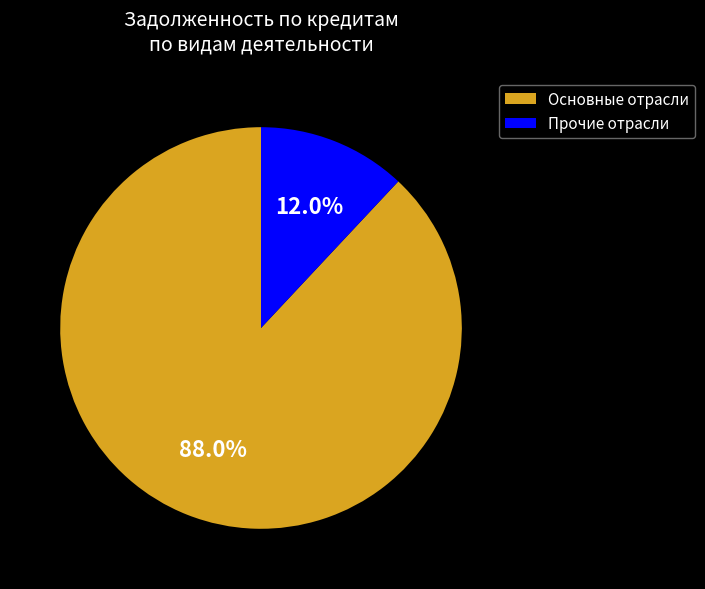

Does any single category account for the majority?

Yes